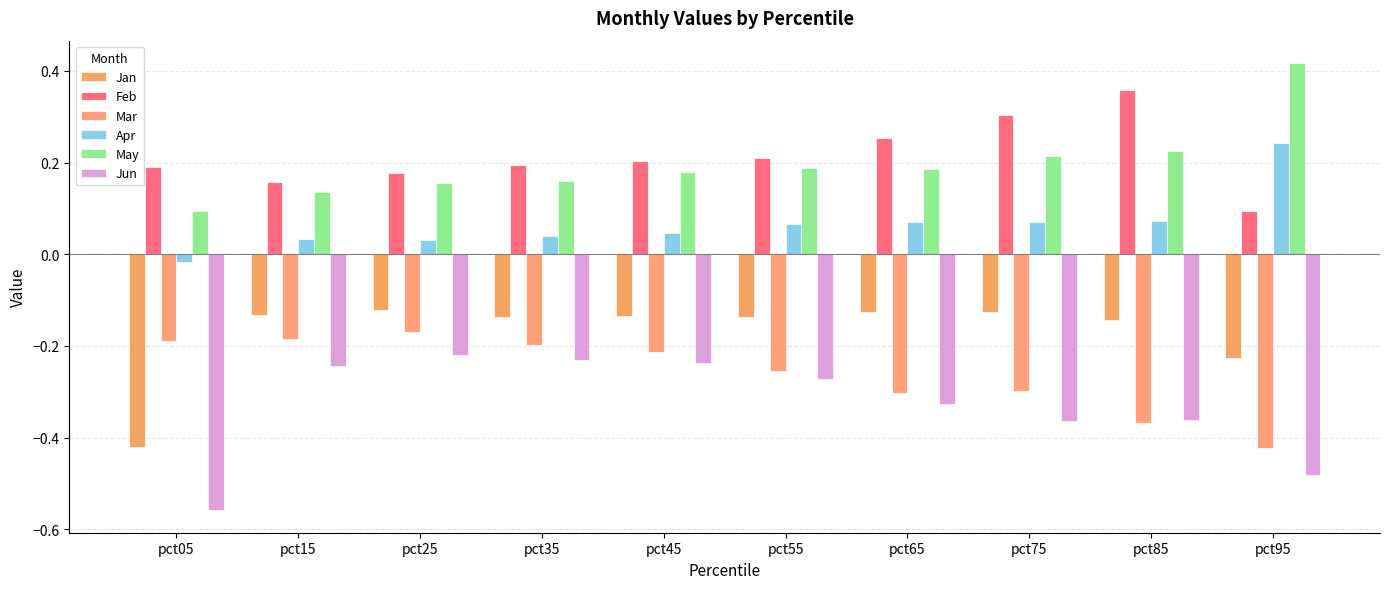

Is it true that Jan equals -0.1 at pct85?

False